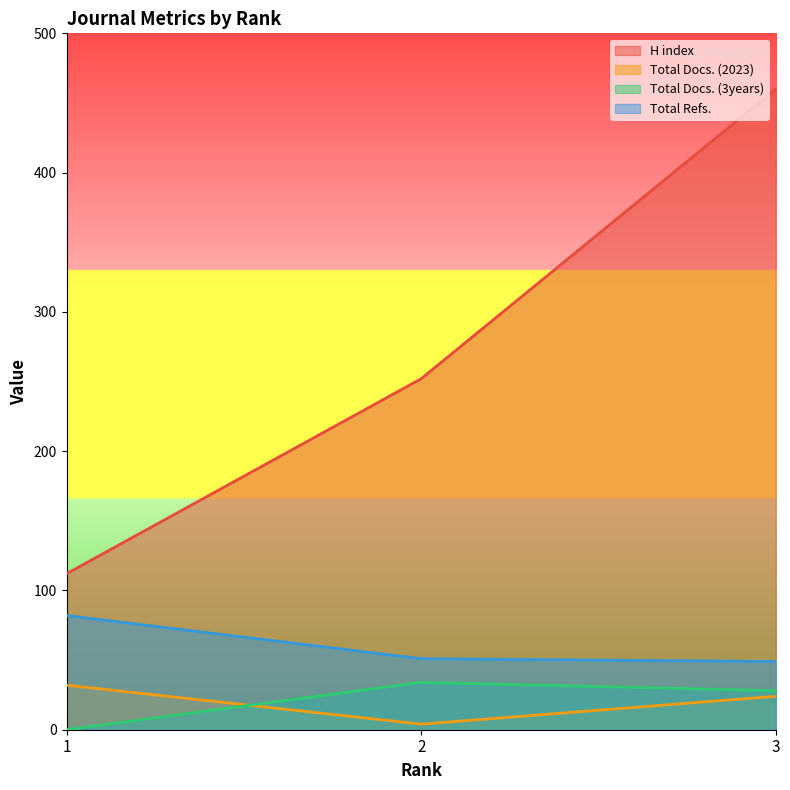

Which series has the largest total across all categories?

H index